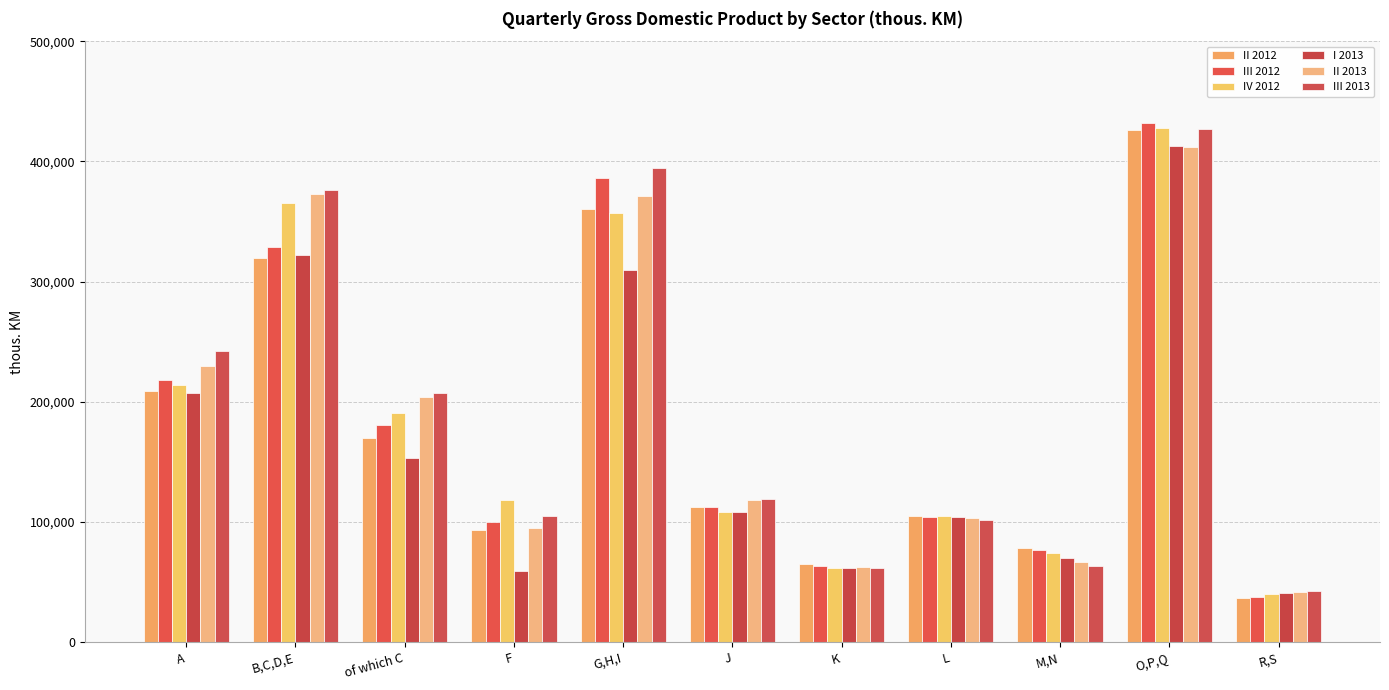

How many distinct data groups are displayed?

6